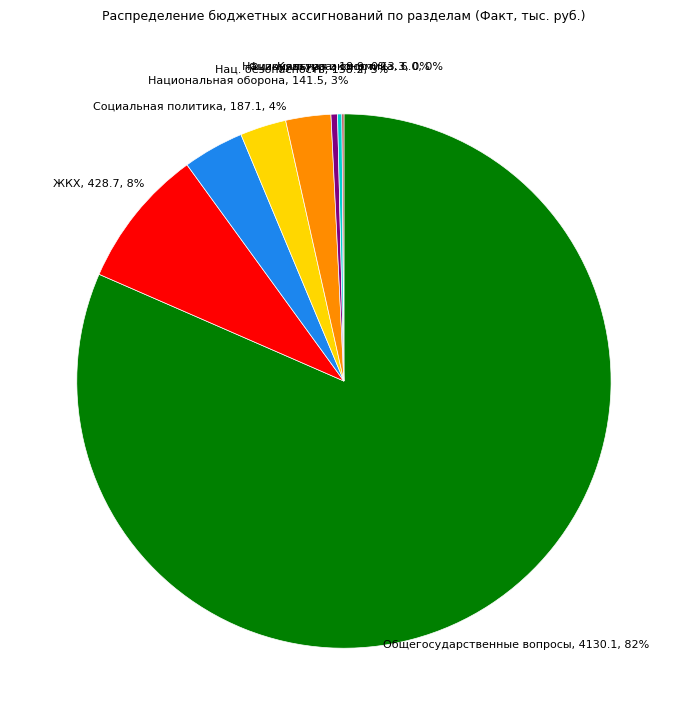

What is the largest slice in the pie chart?

Общегосударственные вопросы